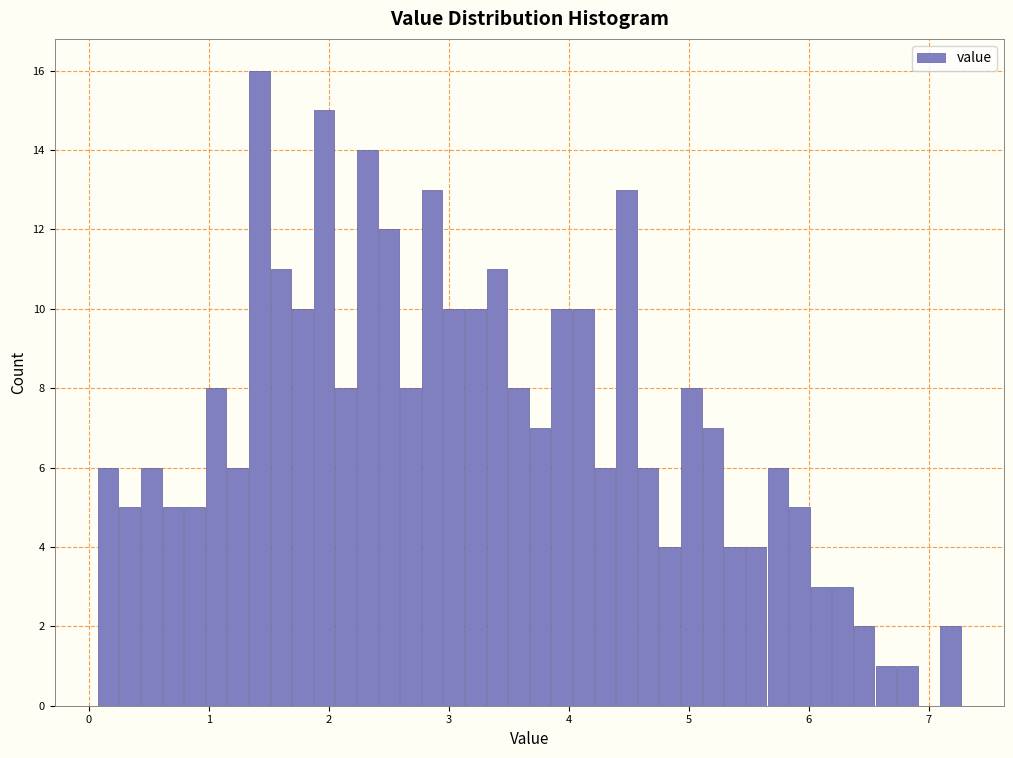

Read against the x-axis, roughly where is the centre of the tallest bar?

1.4